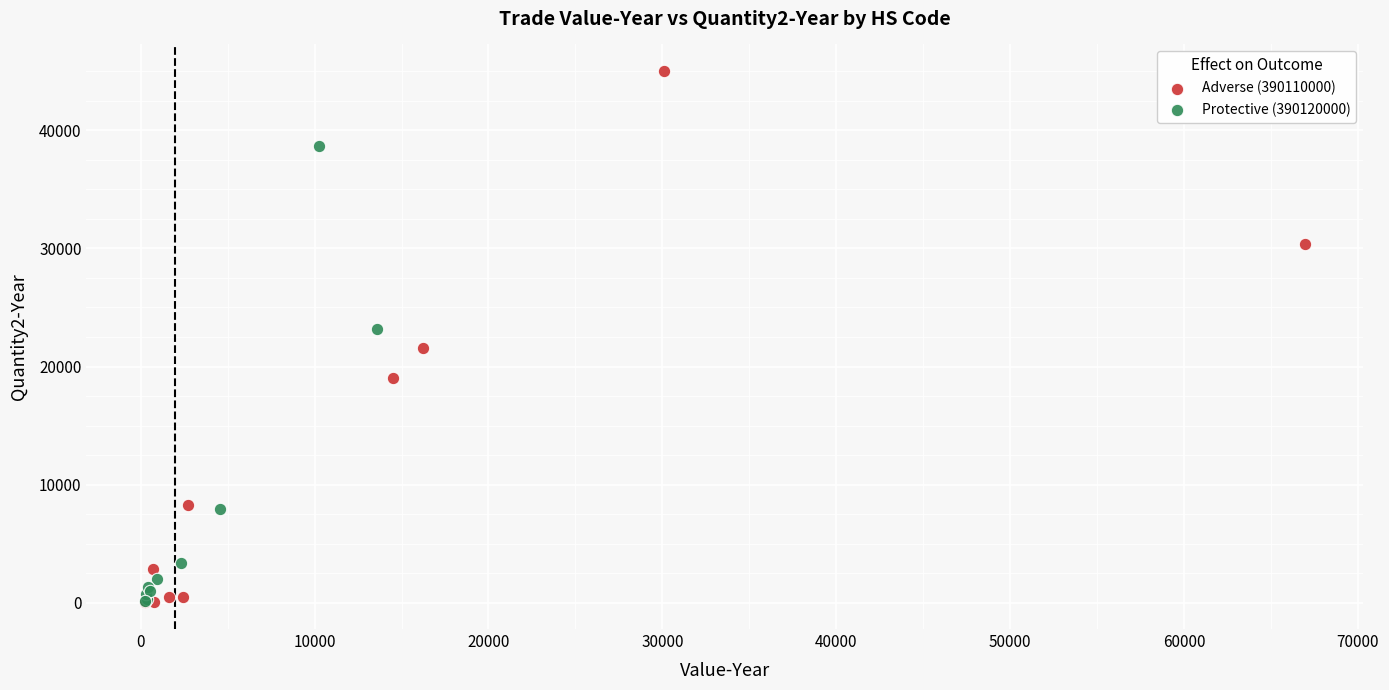

Which series has the widest spread of Y values?

Adverse (390110000)